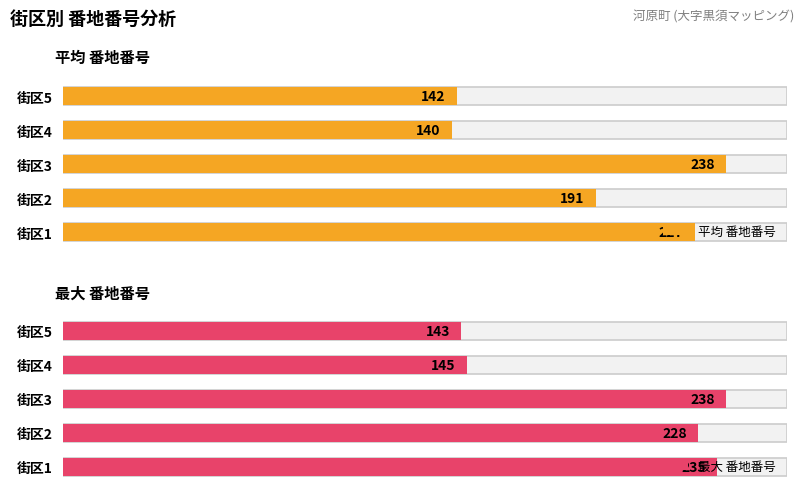

What is the highest value of the 平均 番地番号 series?

238.0